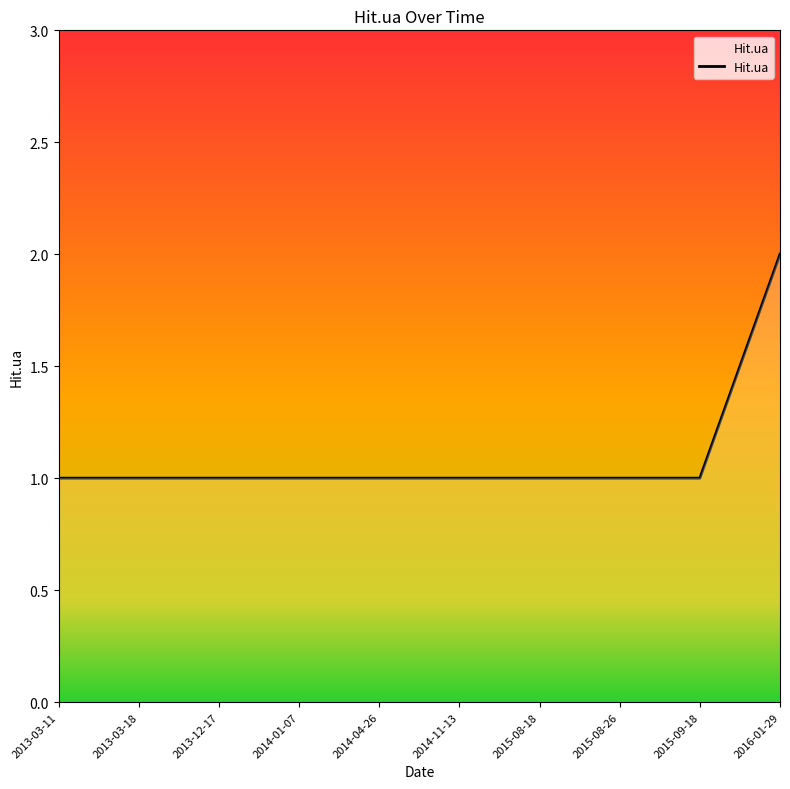

Reading left to right, extract all data points from this chart.

2013-03-11=1	2013-03-18=1	2013-12-17=1	2014-01-07=1	2014-04-26=1	2014-11-13=1	2015-08-18=1	2015-08-26=1	2015-09-18=1	2016-01-29=2